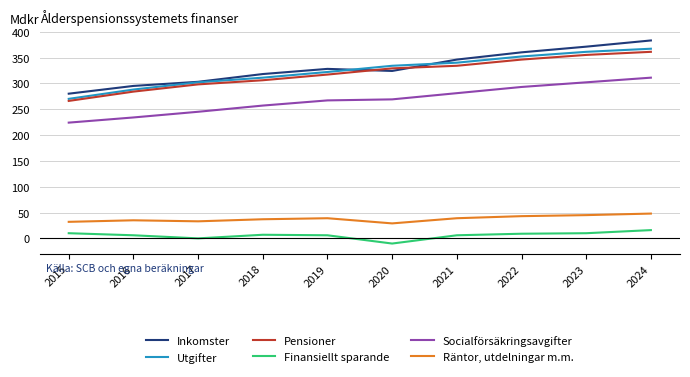

Is the value of Pensioner at 2019 greater than the value of Socialförsäkringsavgifter at 2019?

Yes